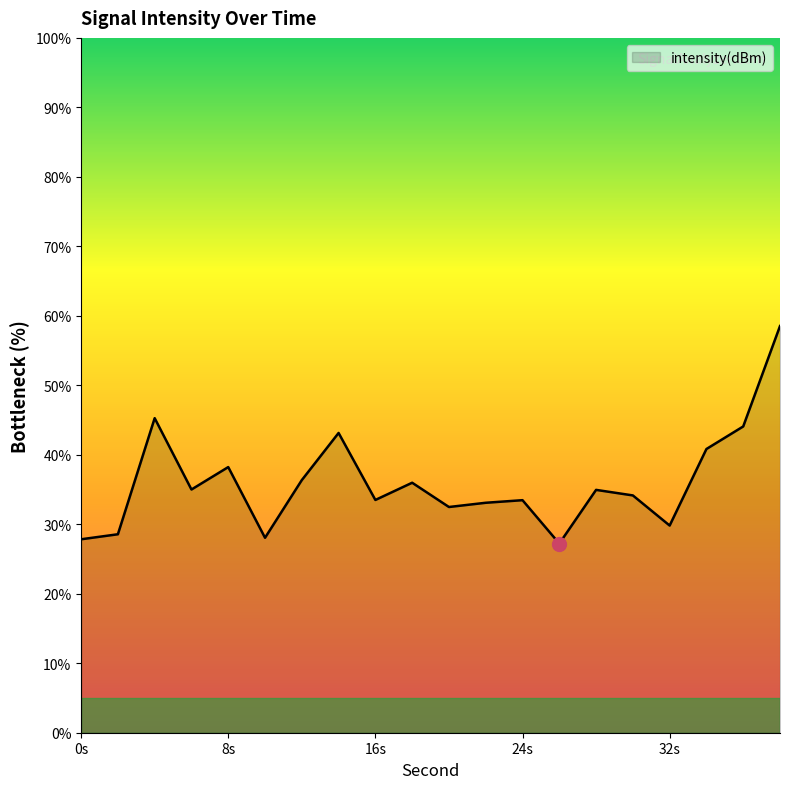

What is the difference between the maximum and minimum values?

31.3